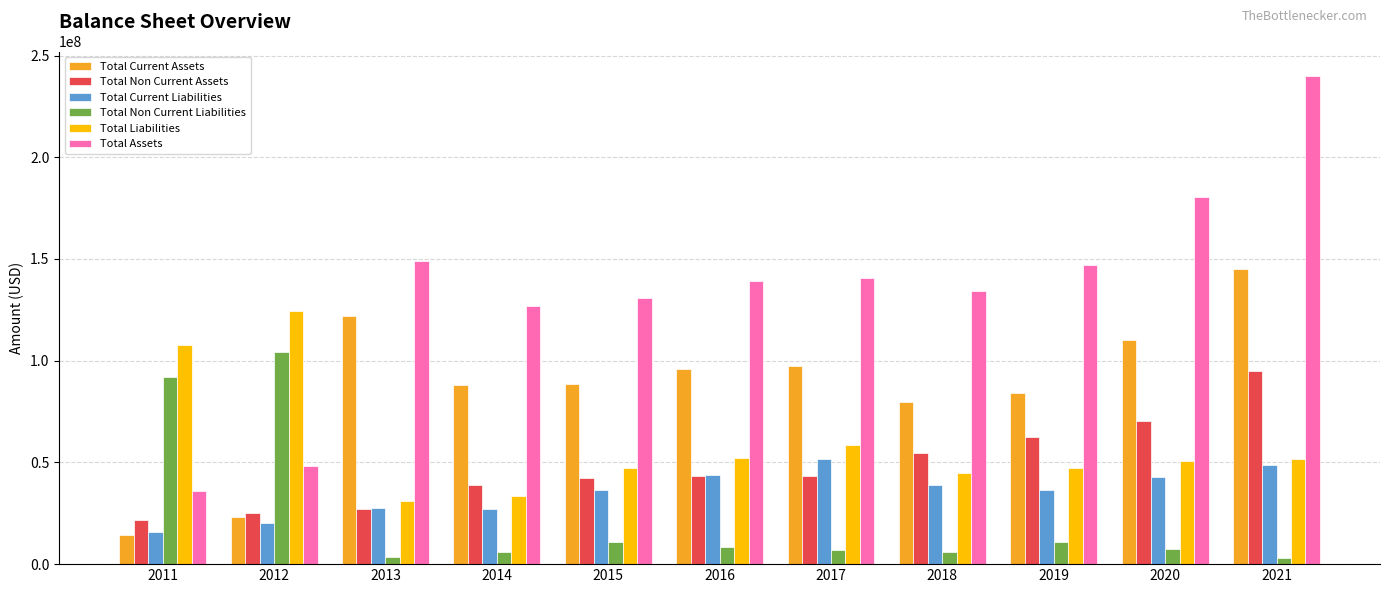

What is the total value across all series at 2015?

355976000